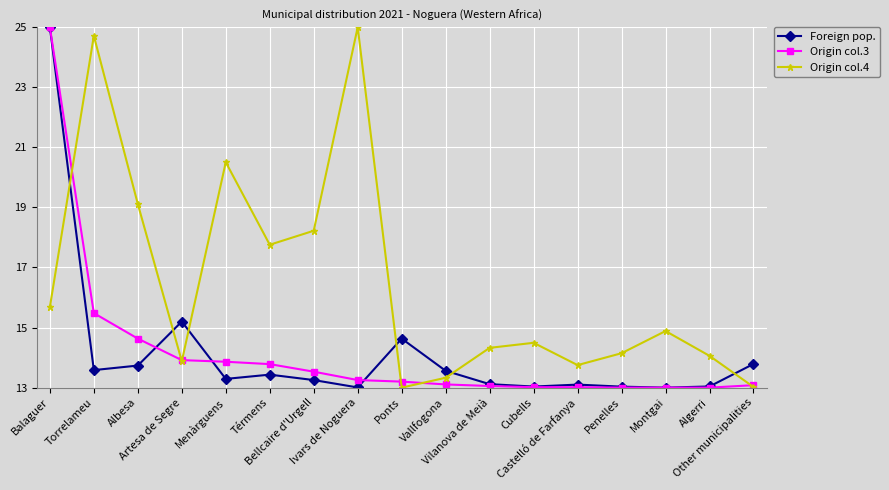

What is the average value of the Origin col.4 series?

16.5